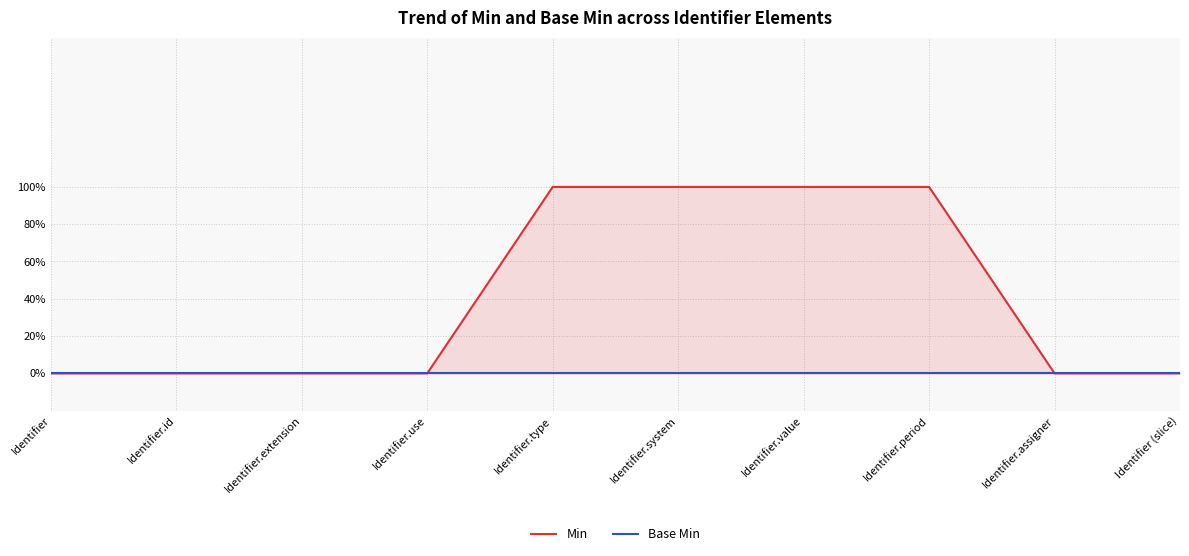

Which series has the largest total across all categories?

Min